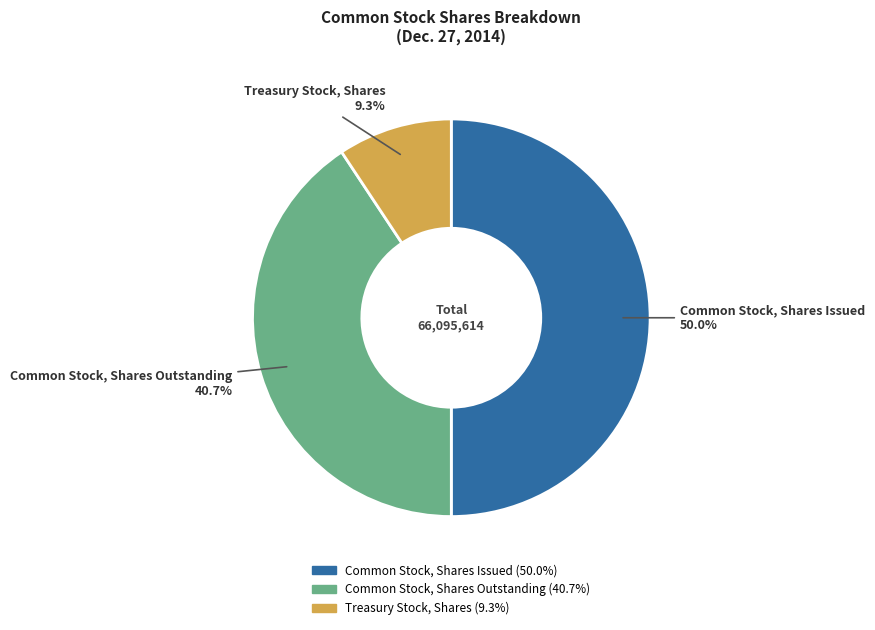

To the nearest percent, what percentage of the pie is Common Stock, Shares Issued?

50%